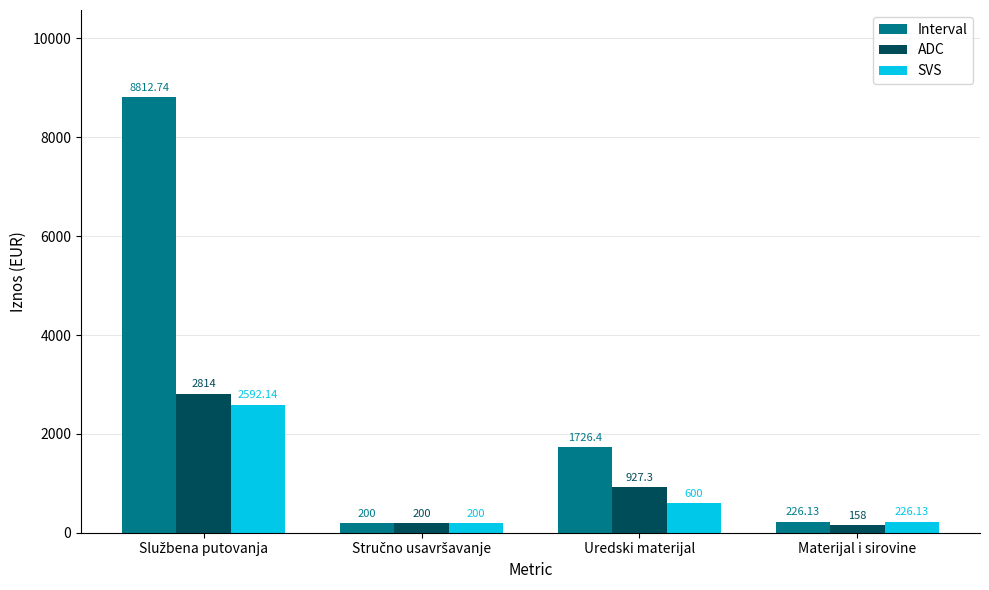

At how many categories does at least one series exceed 6084?

1